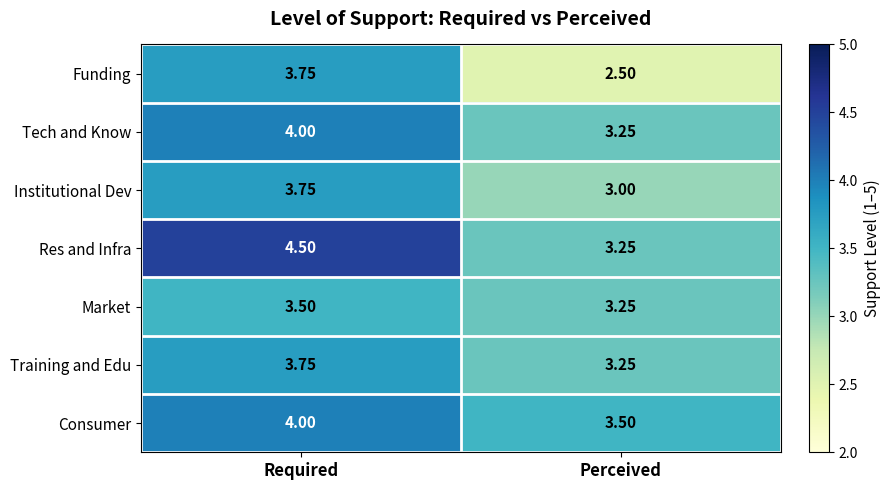

What is the smallest value displayed?

2.5